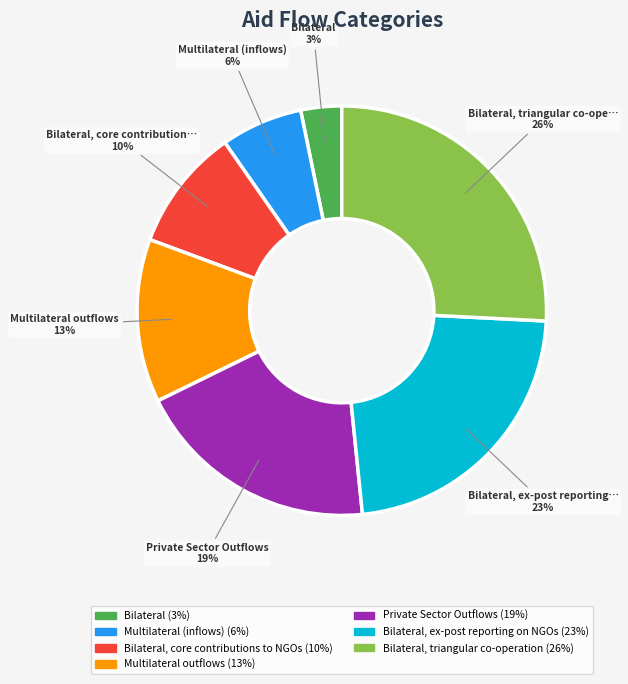

To the nearest percent, what is the difference between the largest and smallest slice percentages?

23%